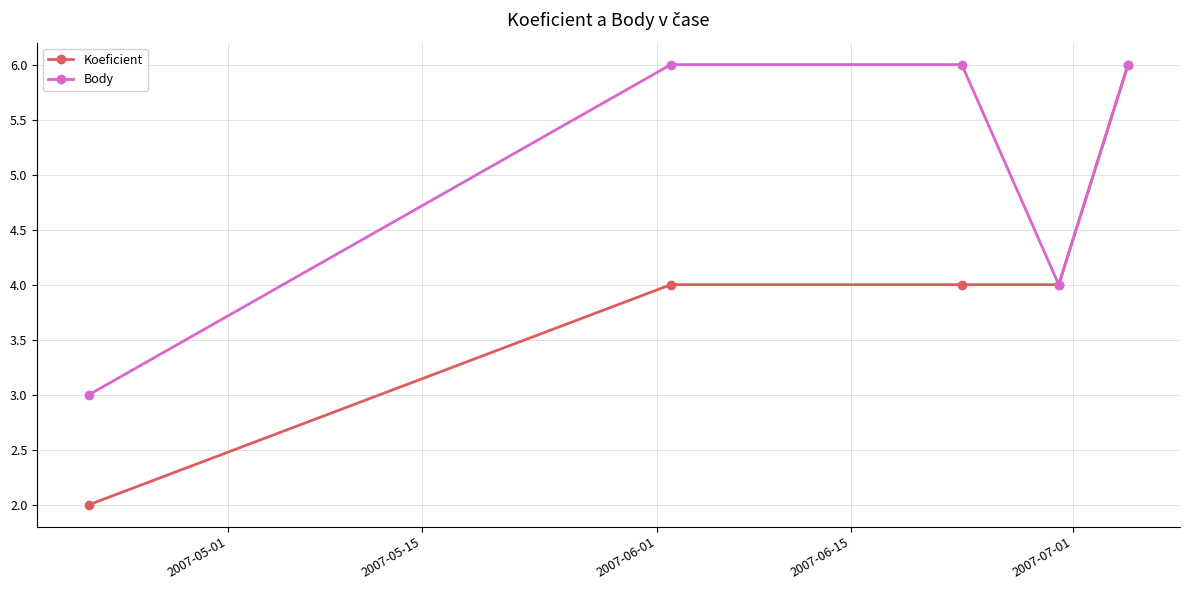

How many lines are shown in the chart?

2